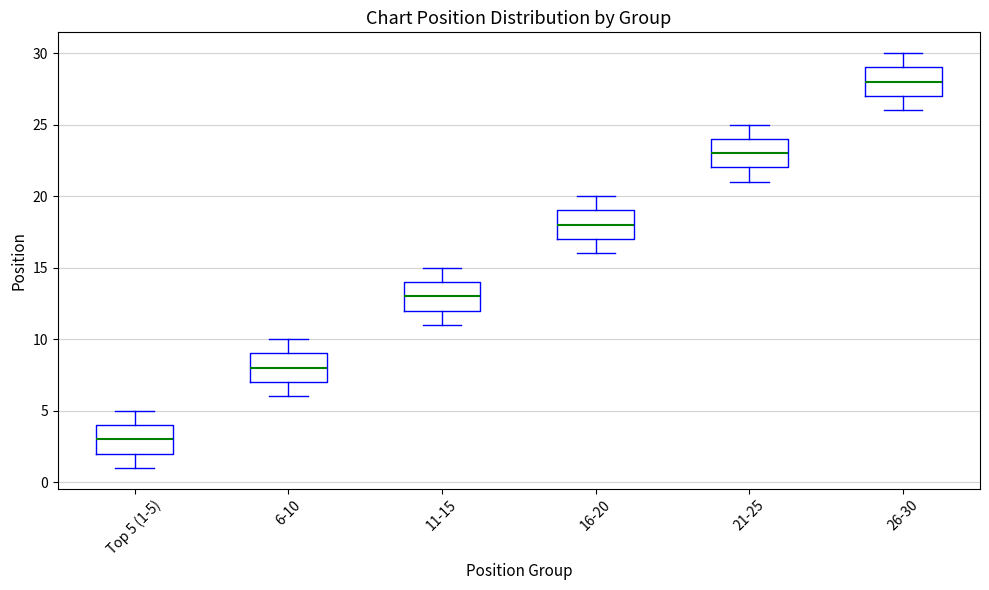

Where is the upper edge of the box for 16-20 on the y-axis? The values are not printed on the chart, so give them approximately, as read against the axis.

19